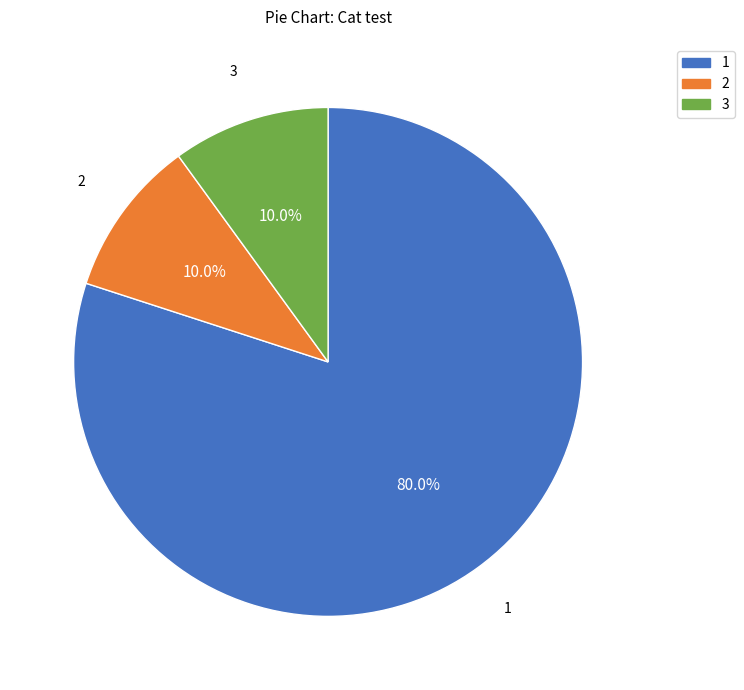

What portion of the pie excludes 3?

90.0%